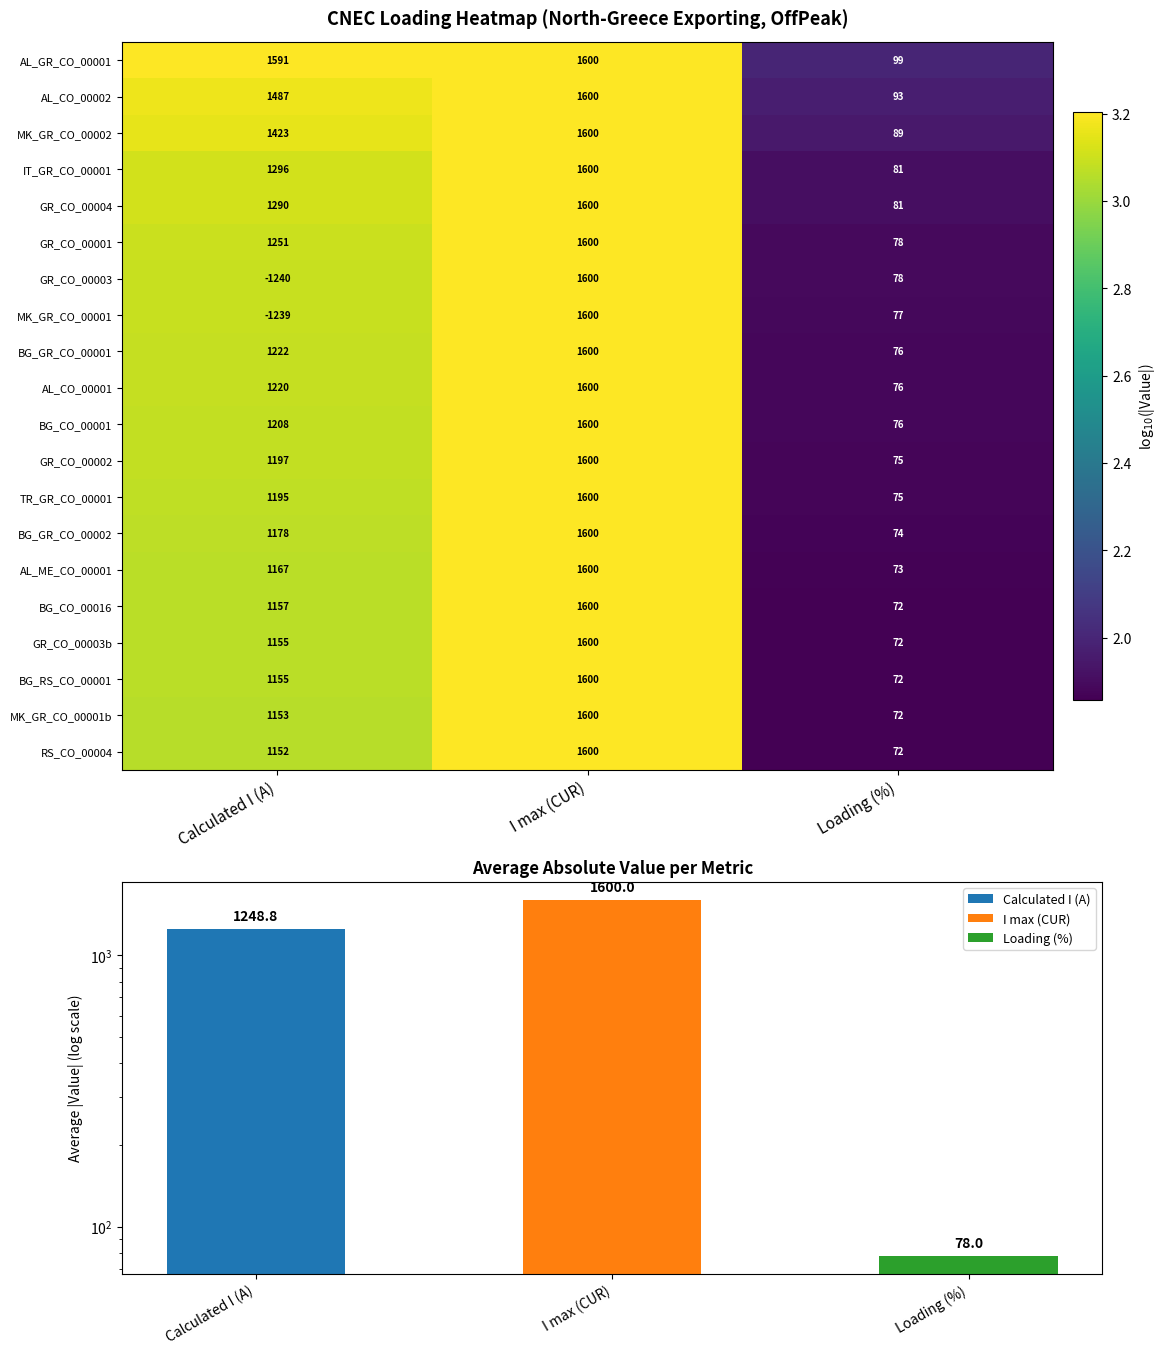

Is the value of GR_CO_00003 at Calculated I (A) greater than the value of AL_ME_CO_00001 at Loading (%)?

No